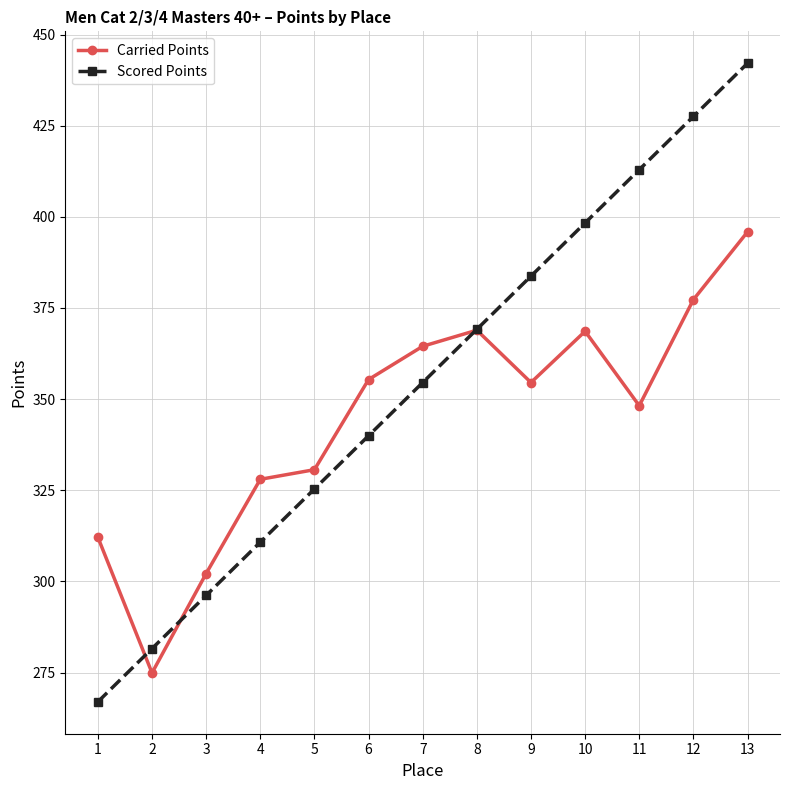

Is it true that Scored Points equals 339.9 at 6?

True